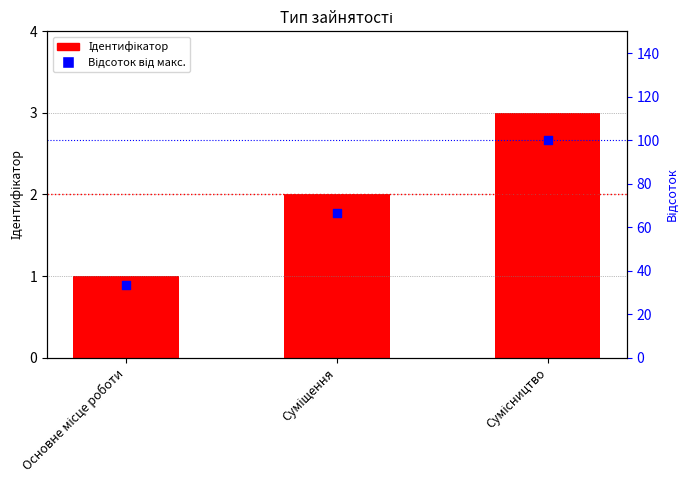

At which category is the sum across all series the highest?

Сумісництво